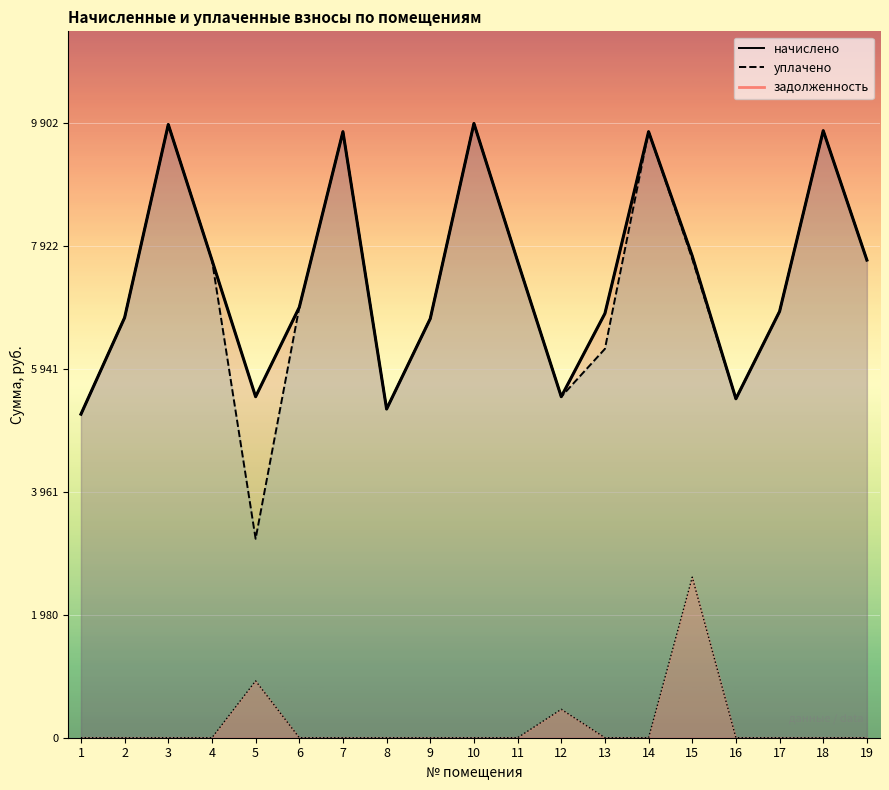

Reading left to right, what are all the values shown in this chart?

начислено: 5216.4	6773.0	9886.3	7700.4	5497.9	6938.6	9770.4	5299.2	6756.5	9902.9	7683.8	5497.9	6839.4	9770.4	7766.6	5464.8	6872.4	9787.0	7700.4
уплачено: 5216.4	6773.0	9886.3	7700.4	3207.1	6938.6	9770.4	5299.2	6756.5	9902.9	7683.8	5497.9	6269.4	9770.4	7719.7	5464.8	6872.4	9787.0	7700.4
задолженность: 0.0	0.0	0.0	0.0	916.3	0.0	0.0	0.0	0.0	0.0	0.0	458.2	0.0	0.0	2588.9	0.0	0.0	0.0	0.0